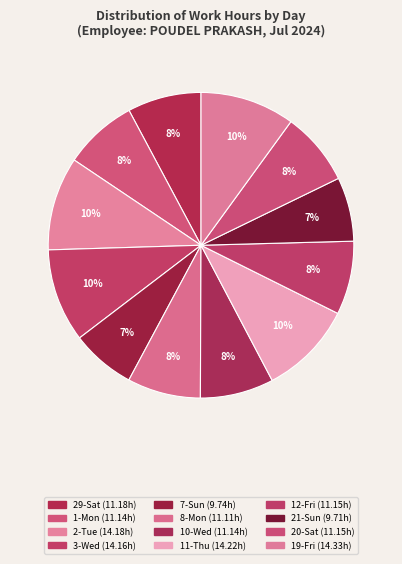

How many segments does this pie chart have?

12